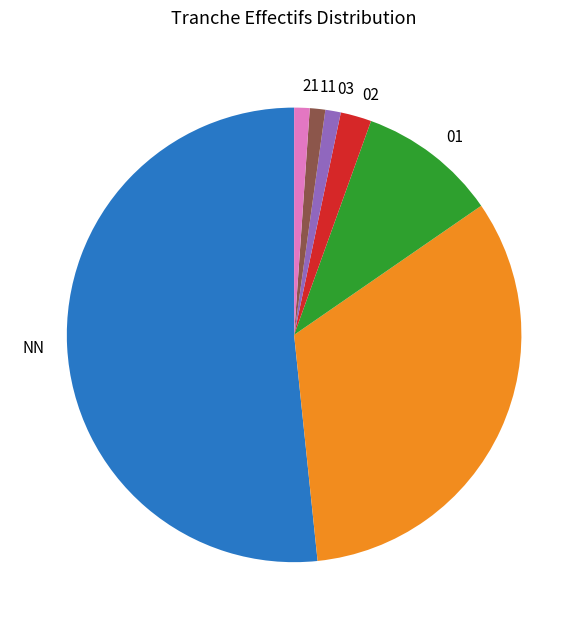

Is there a majority slice in this chart?

Yes